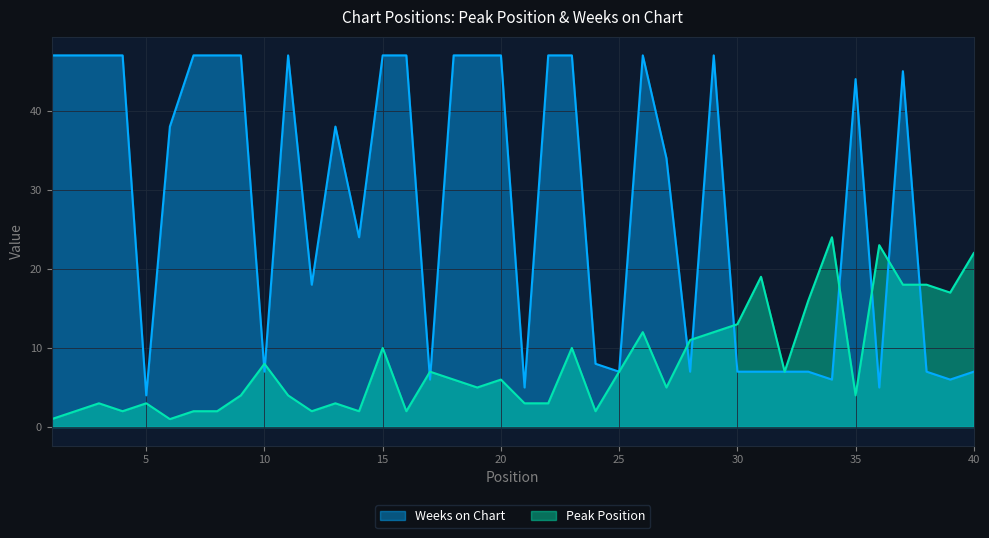

True or false: Weeks on Chart has more than 1 points higher than both neighbors.

True